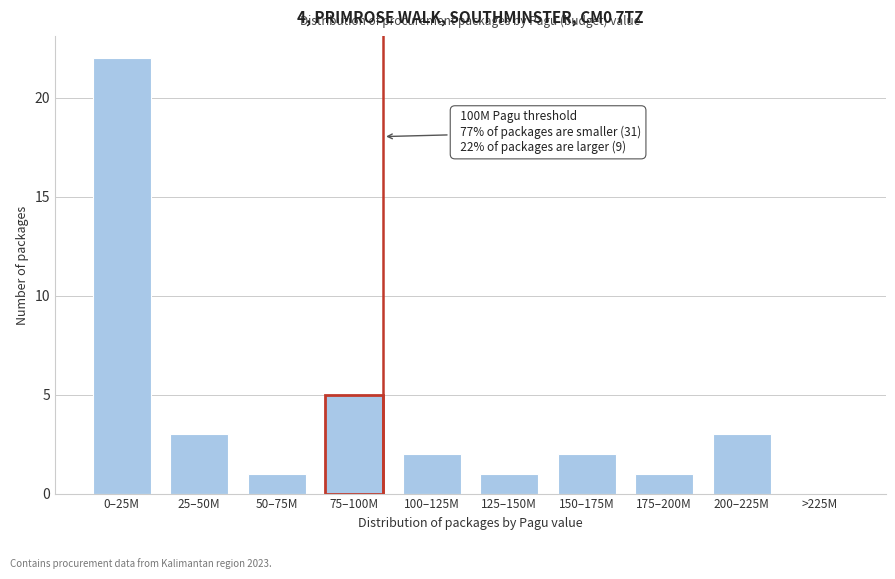

Reading right to left, extract all data points from this chart.

>225M=0	200–225M=3	175–200M=1	150–175M=2	125–150M=1	100–125M=2	75–100M=5	50–75M=1	25–50M=3	0–25M=22